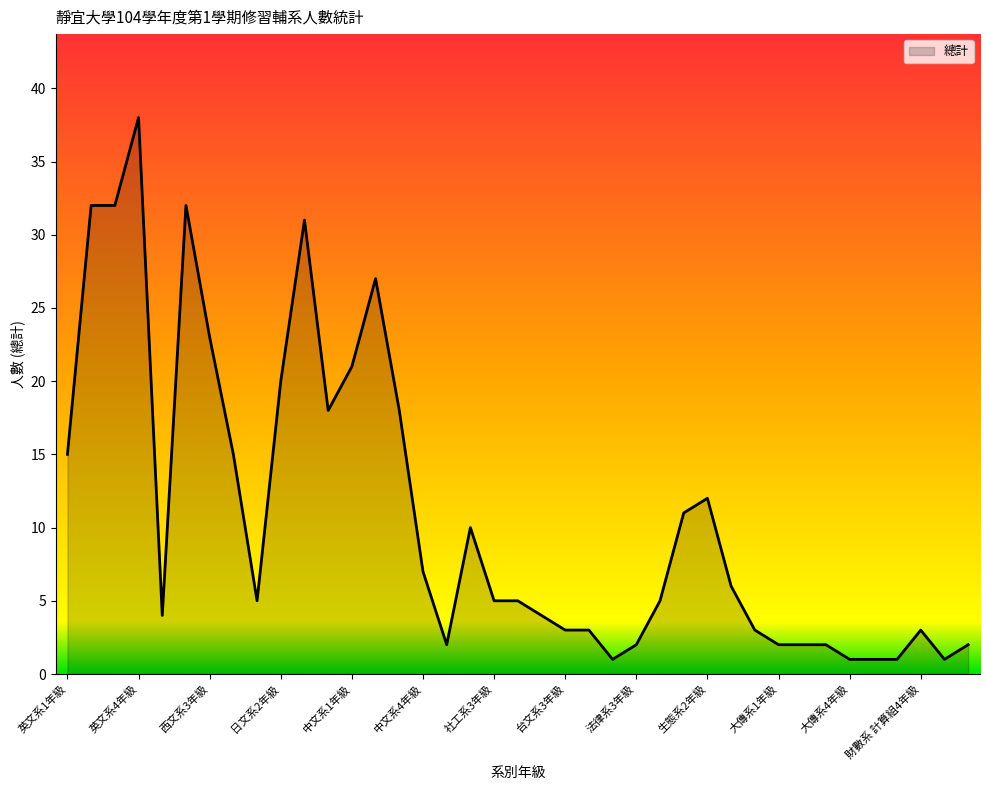

What is the maximum value shown in the chart?

38